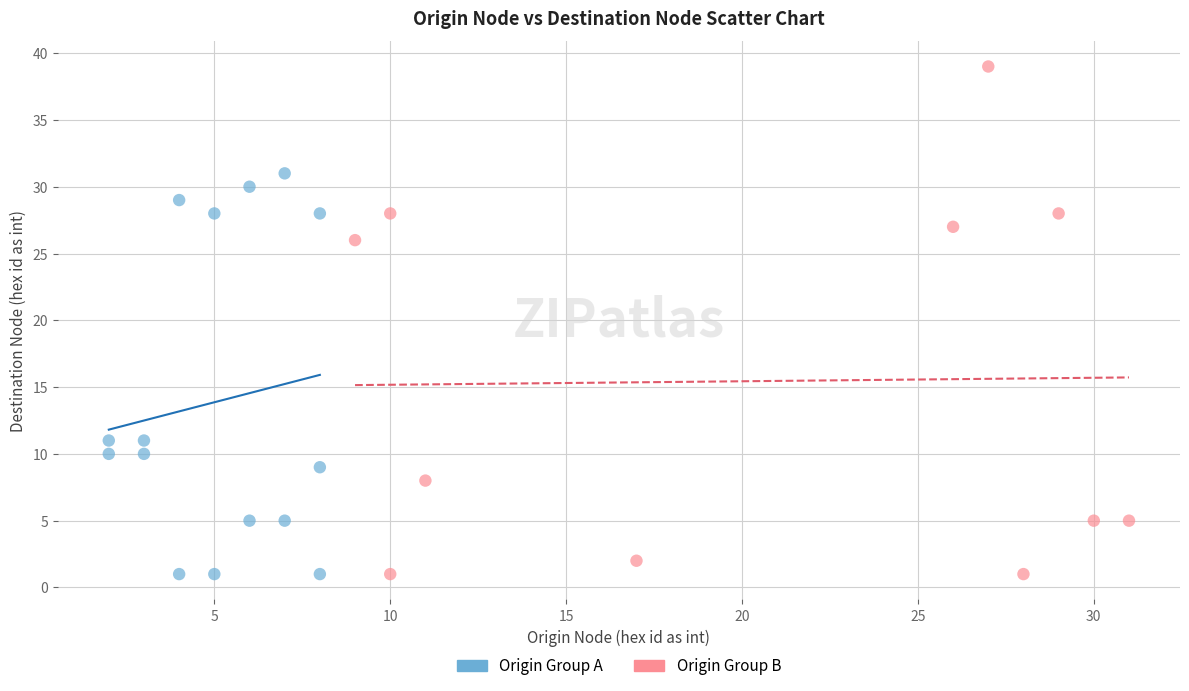

What are all the series names shown in the legend?

Origin Group A, Origin Group B